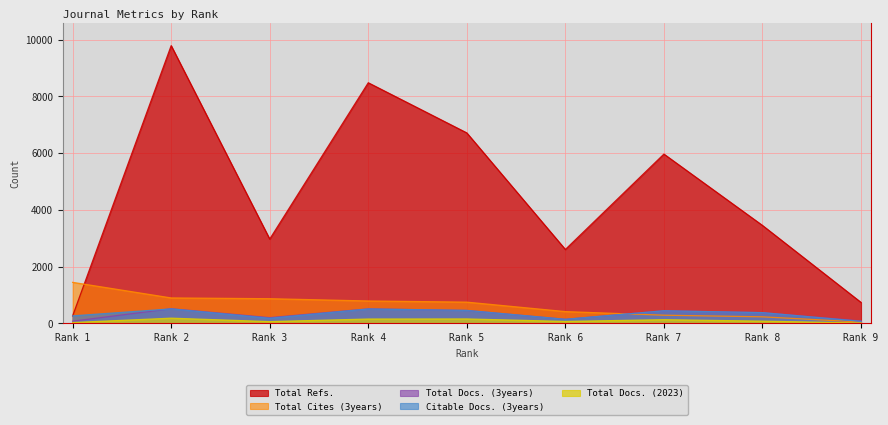

Where do Total Cites (3years) and Citable Docs. (3years) first cross each other?

Rank 6 and Rank 7